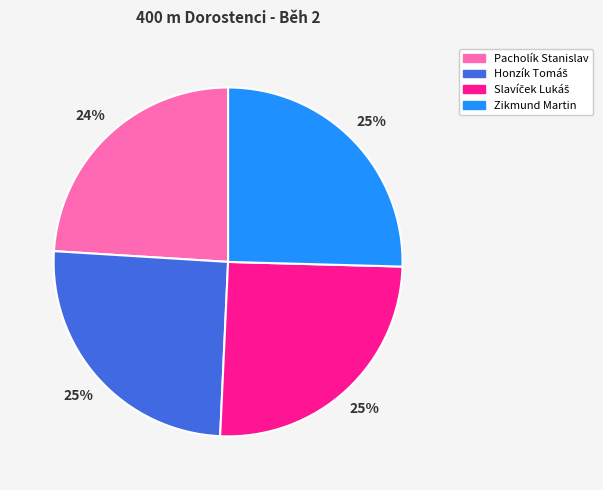

How many segments does this pie chart have?

4